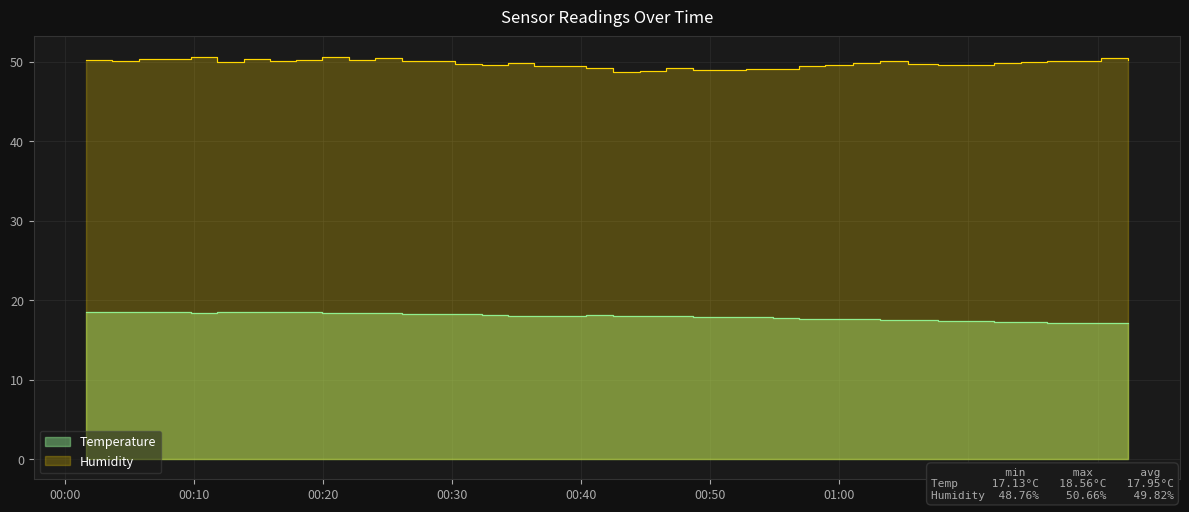

What is the highest value of the Temperature series?

18.6